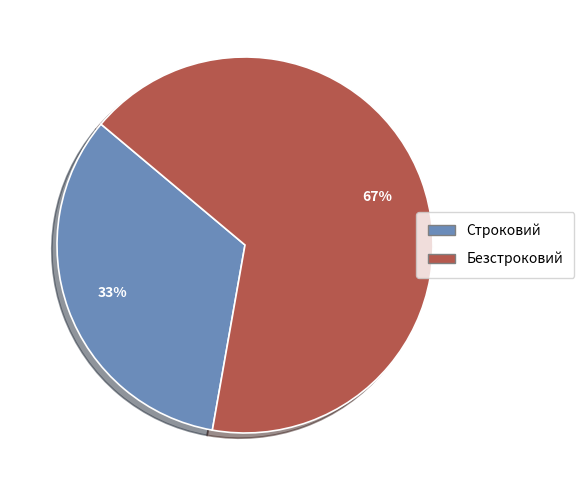

Is Строковий the majority of the pie?

No